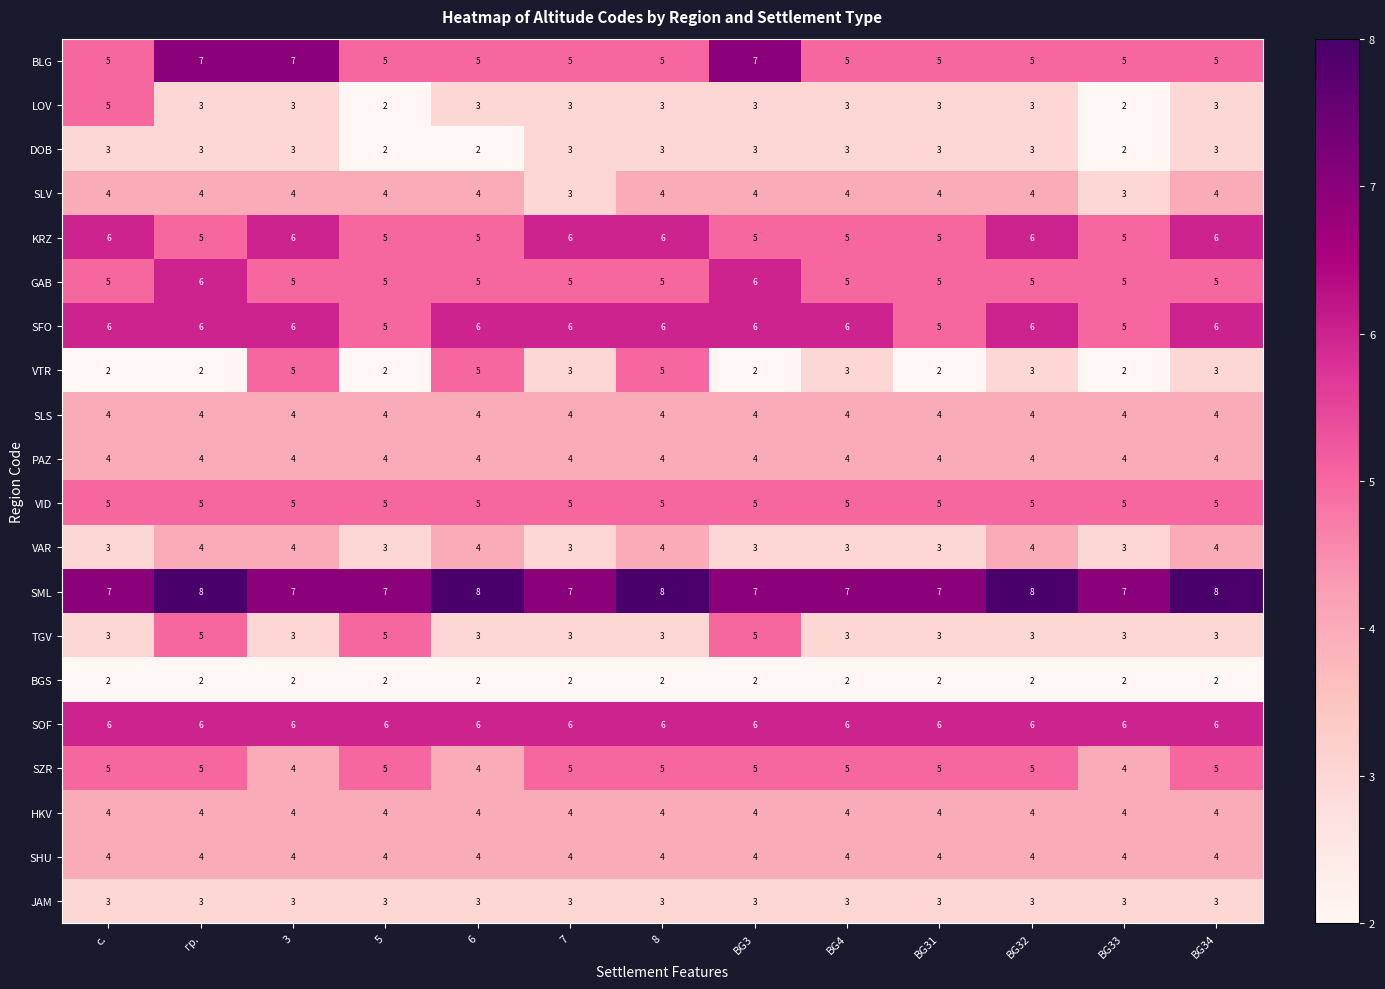

At which category is the sum across all series the highest?

гр.